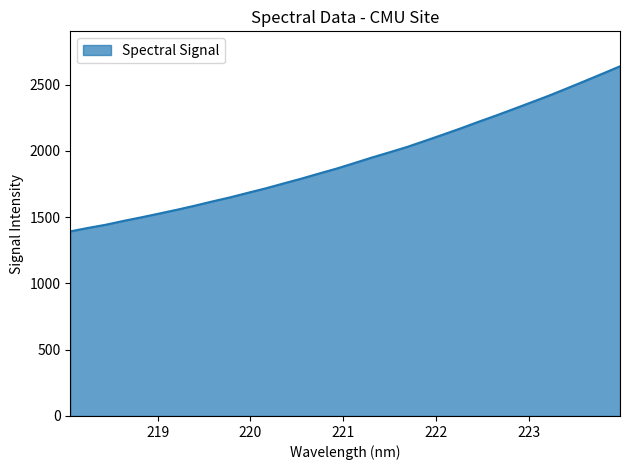

Does the chart have visible grid lines?

No